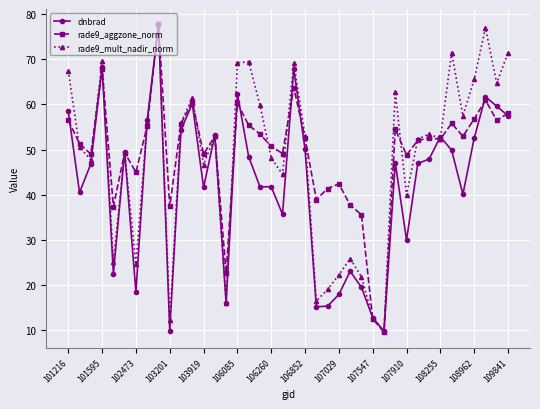

True or false: rade9_aggzone_norm has more than 0 interior local peaks.

True